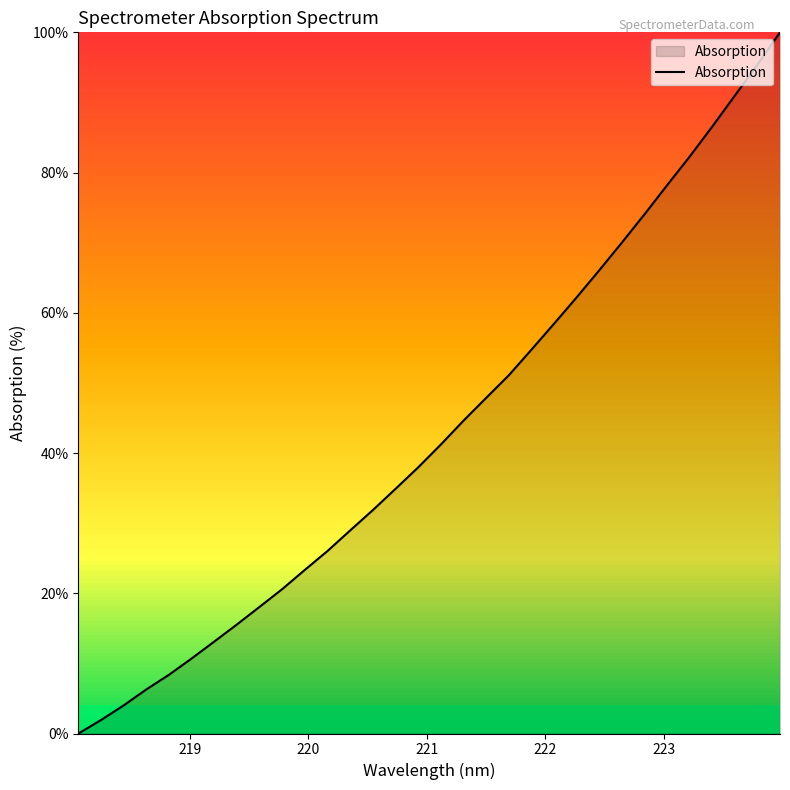

What is the difference between the second highest and second lowest values?

93.4